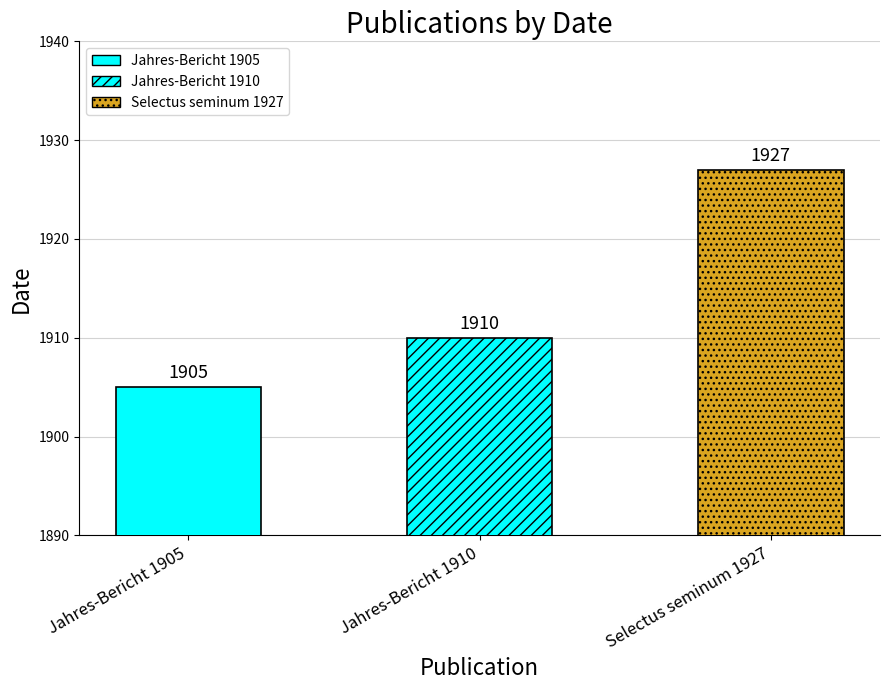

What is the difference between the maximum and minimum values?

22